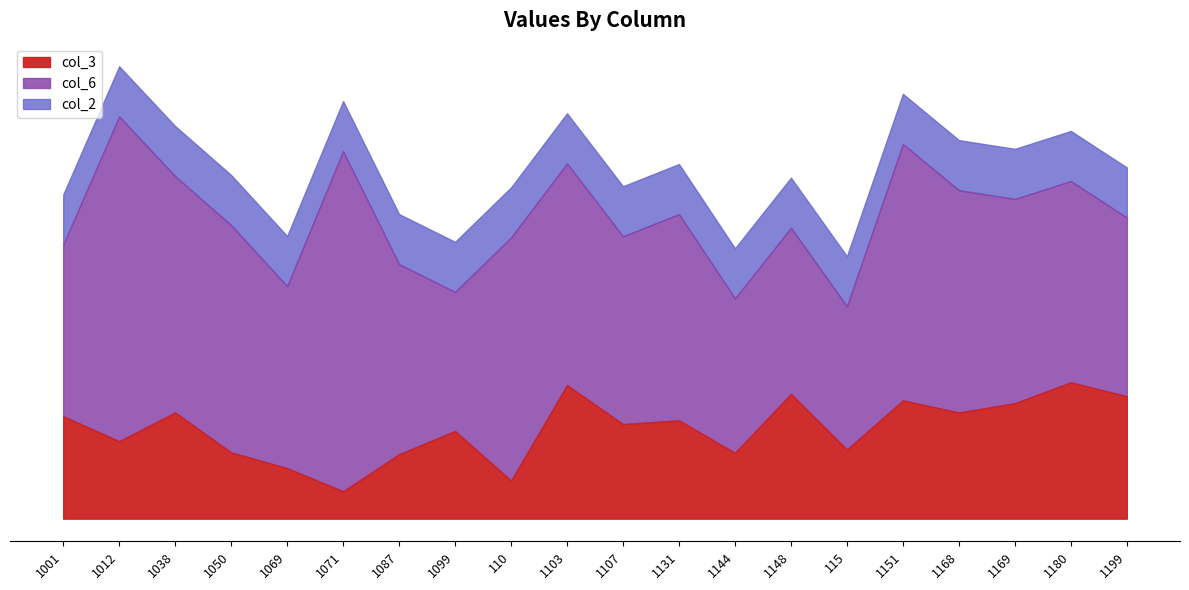

What are all the series names shown in the legend?

col_3, col_6, col_2